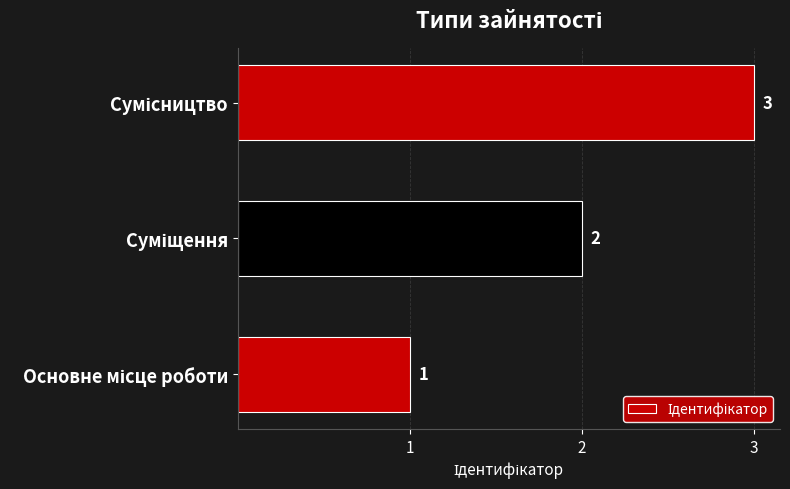

Count the values in the range 1 to 3.

3